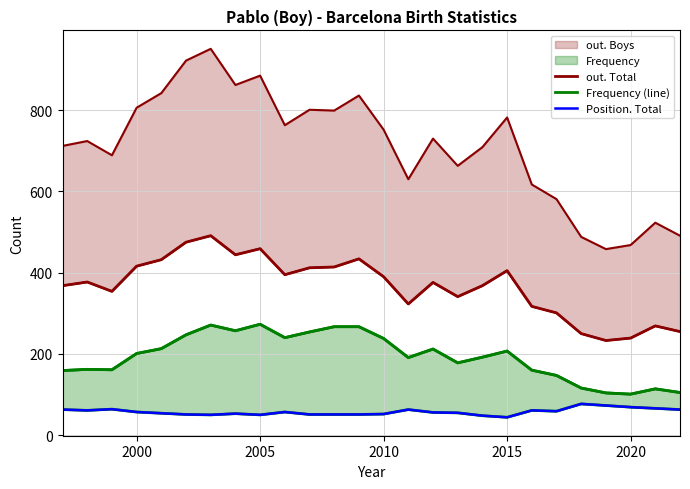

How many interior local peaks does the Position. Total series have?

6